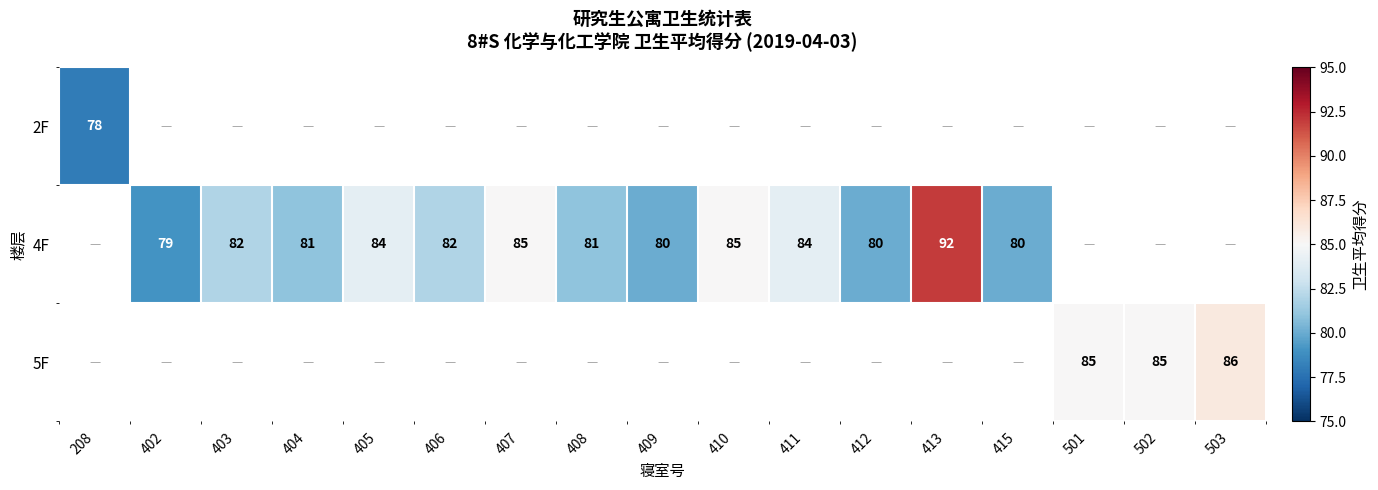

What is the smallest value displayed?

78.0